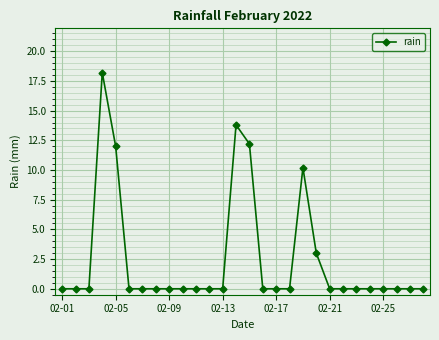

What is the difference between the maximum and minimum values?

18.2